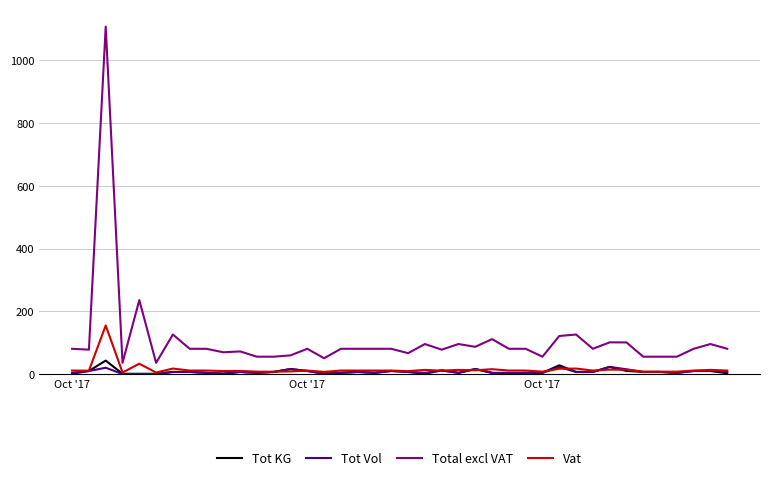

How many lines are shown in the chart?

4